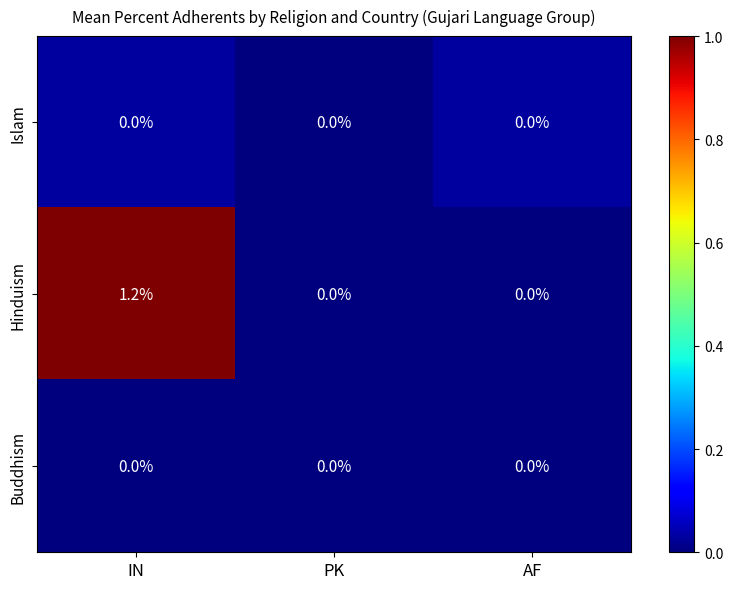

Which category has the highest value across all series?

IN